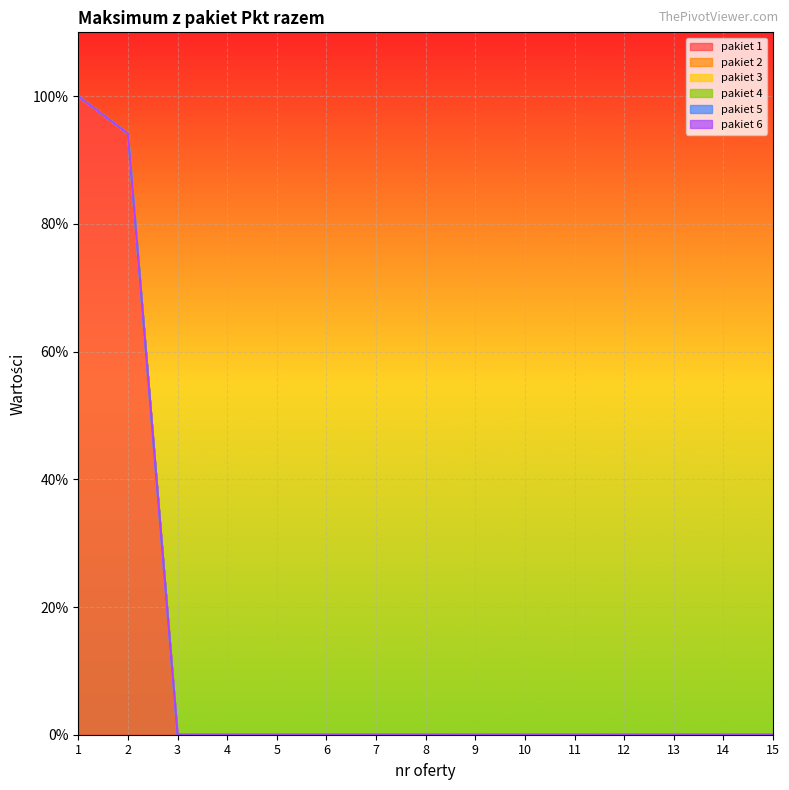

What is the greatest value displayed?

100.0